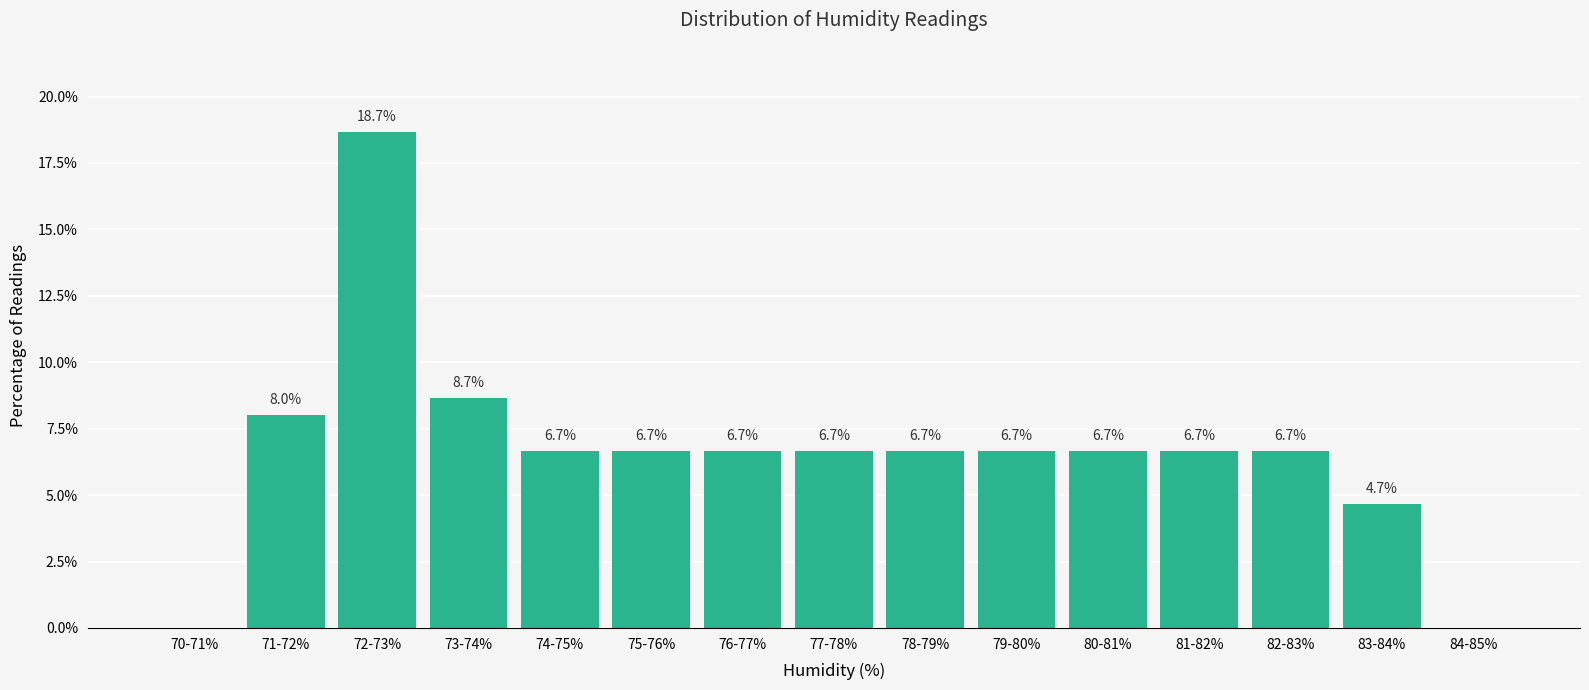

Reading left to right, extract all data points from this chart.

70-71%=0.0	71-72%=8.0	72-73%=18.7	73-74%=8.7	74-75%=6.7	75-76%=6.7	76-77%=6.7	77-78%=6.7	78-79%=6.7	79-80%=6.7	80-81%=6.7	81-82%=6.7	82-83%=6.7	83-84%=4.7	84-85%=0.0